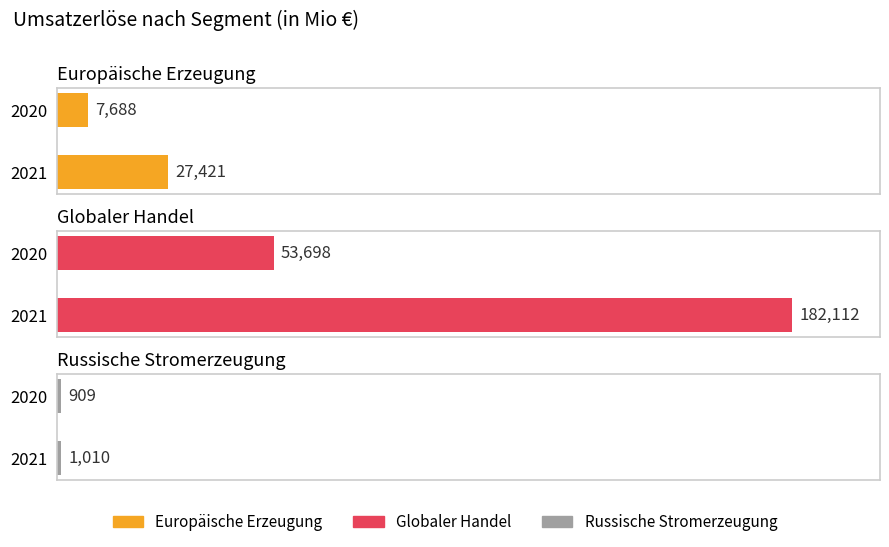

Rank the series at 2020 from lowest to highest value.

Russische Stromerzeugung, Europäische Erzeugung, Globaler Handel